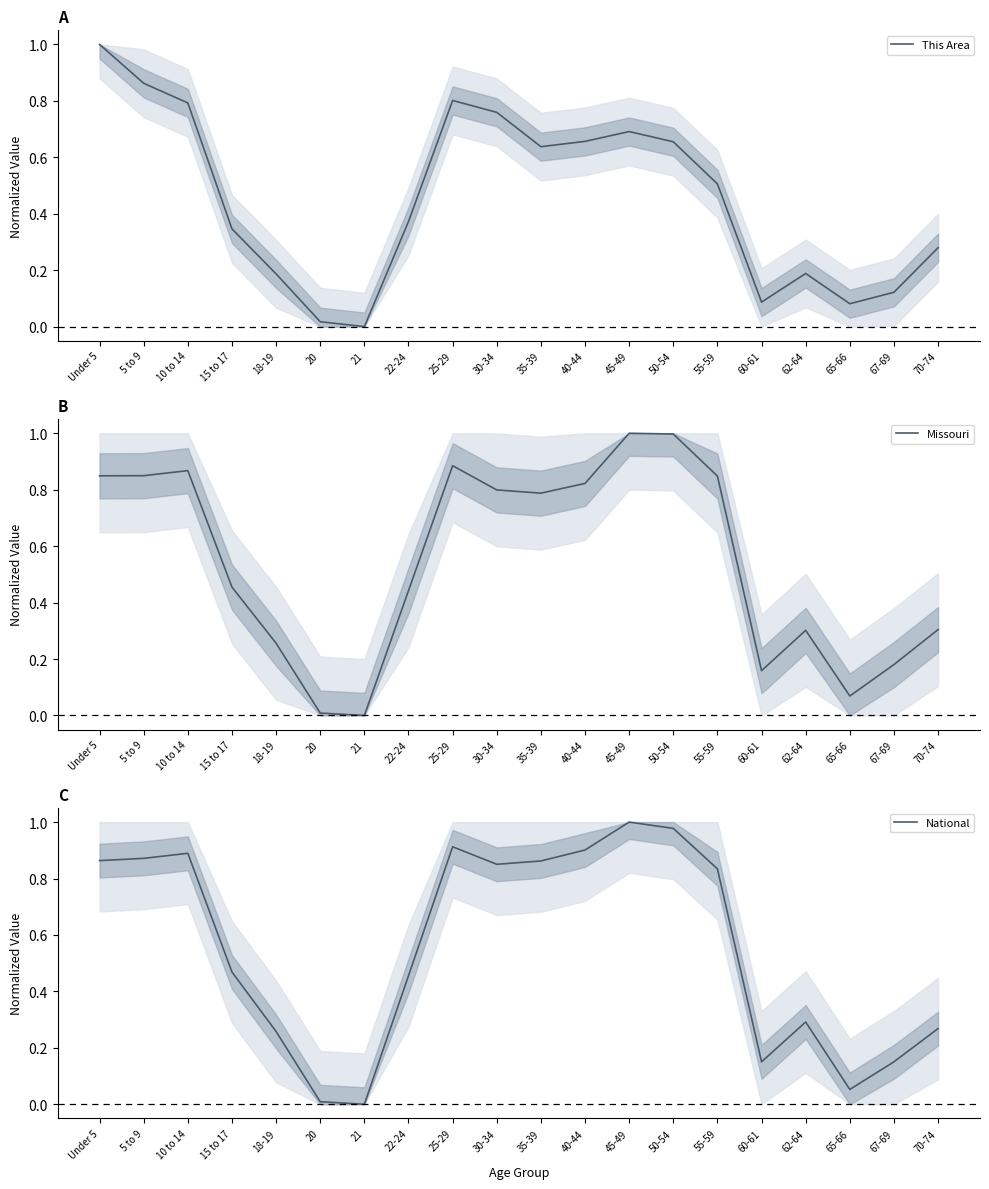

After their last crossing, which series has the higher values: National or This Area?

This Area